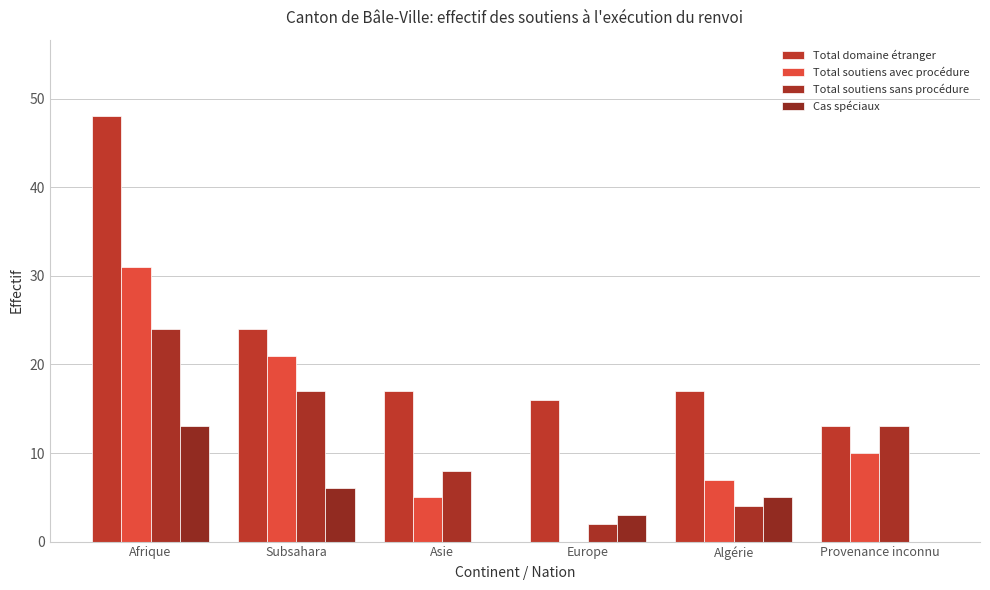

Does the chart contain stacked bars?

No